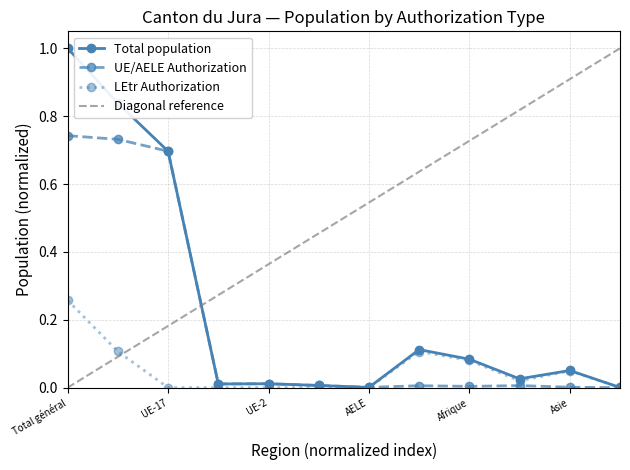

How many intersections are there between LEtr Authorization and UE/AELE Authorization?

1